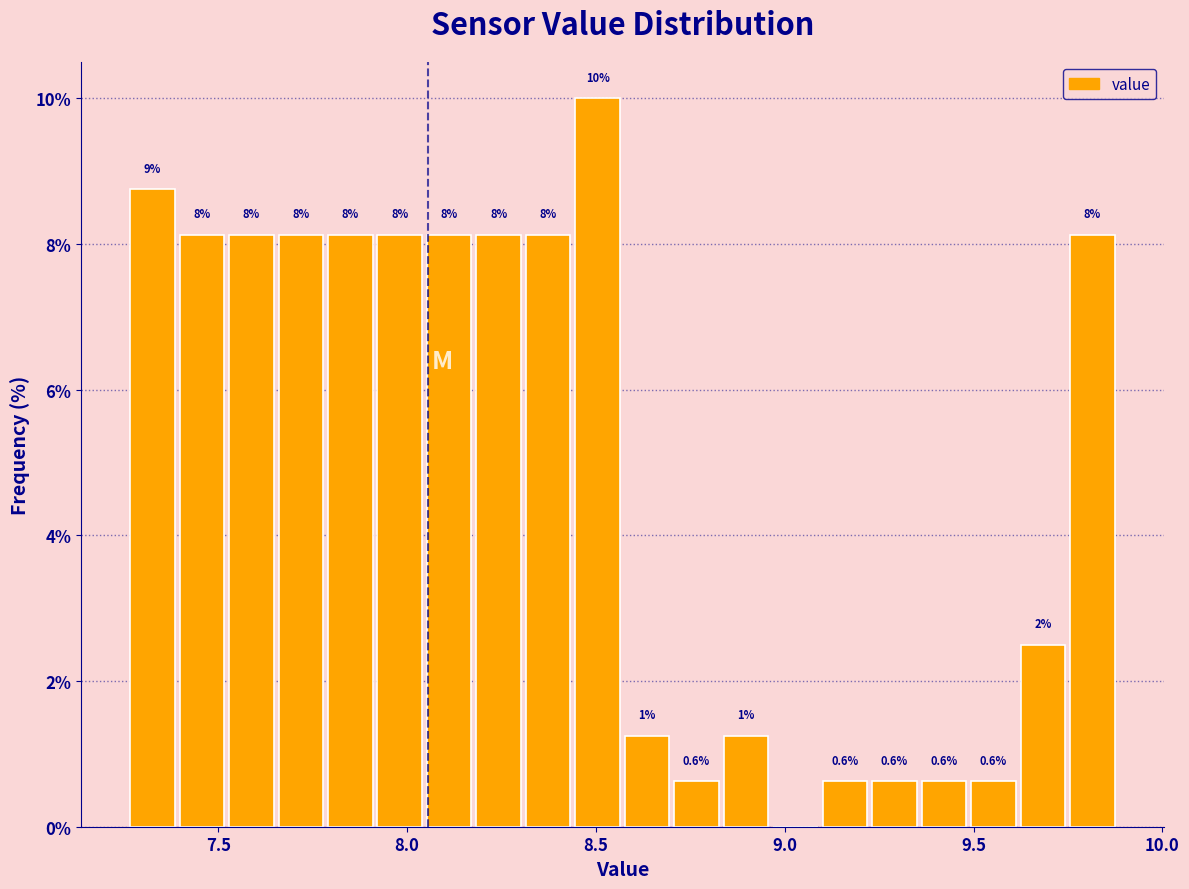

Read against the x-axis, roughly where is the centre of the tallest bar?

8.50